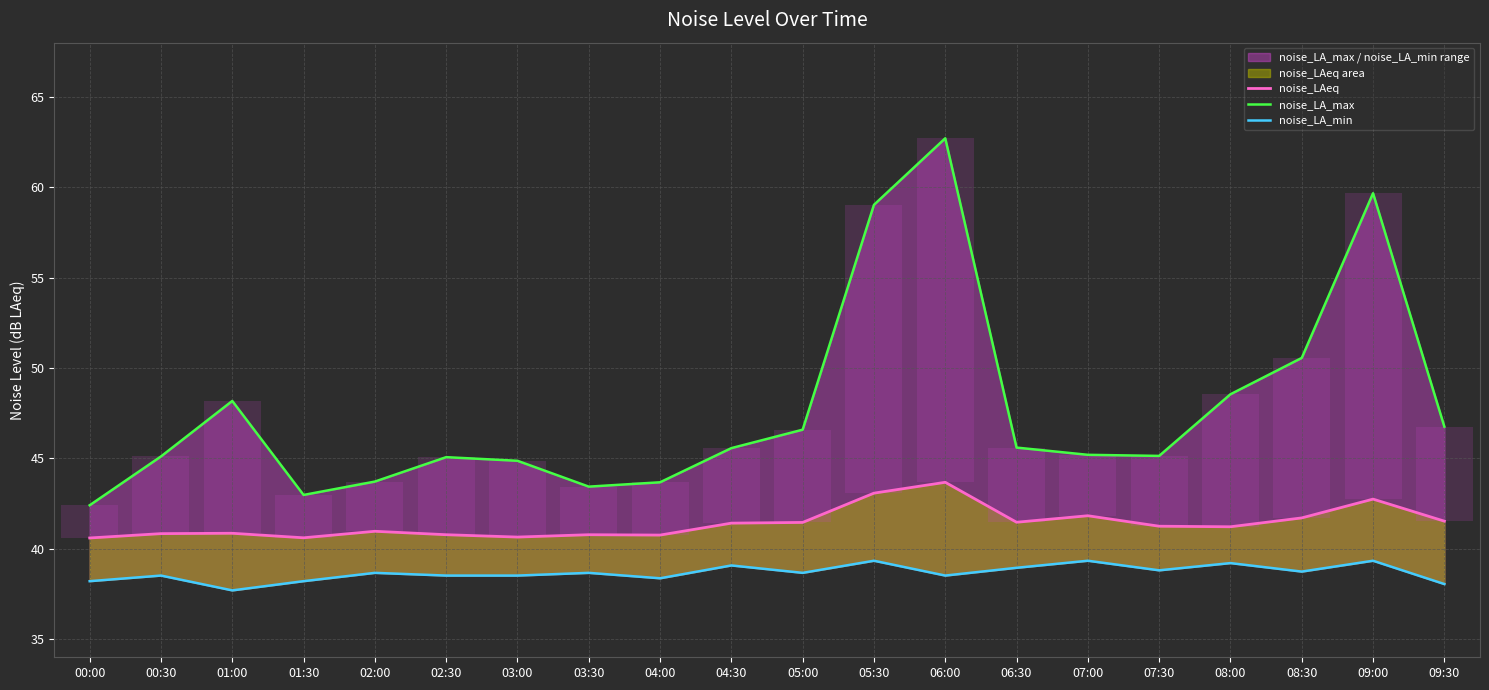

Is it true that noise_LA_min equals 70.4 at 05:30?

False